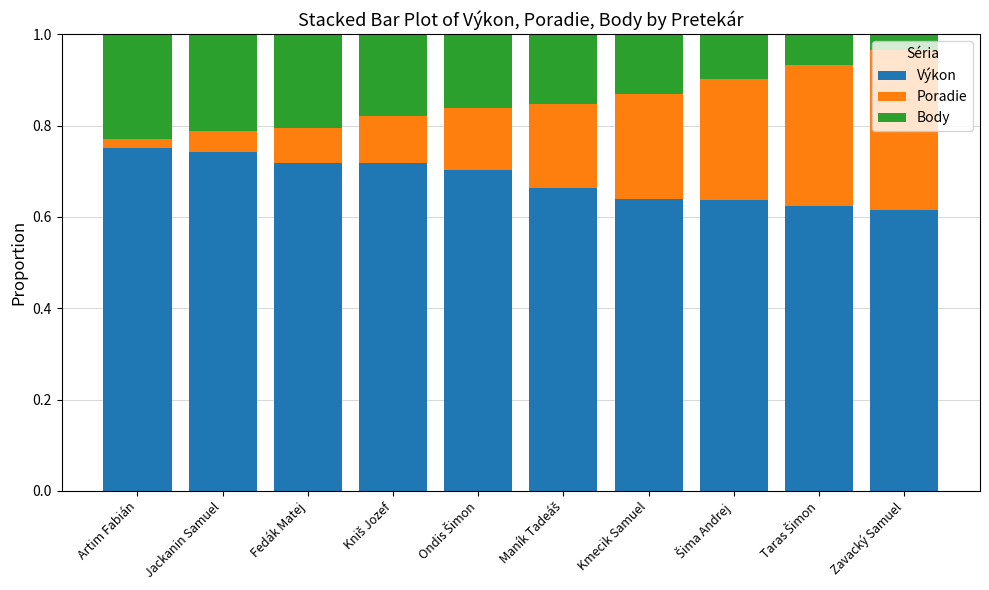

Is it true that Výkon equals 0.4 at Kmecik Samuel?

False